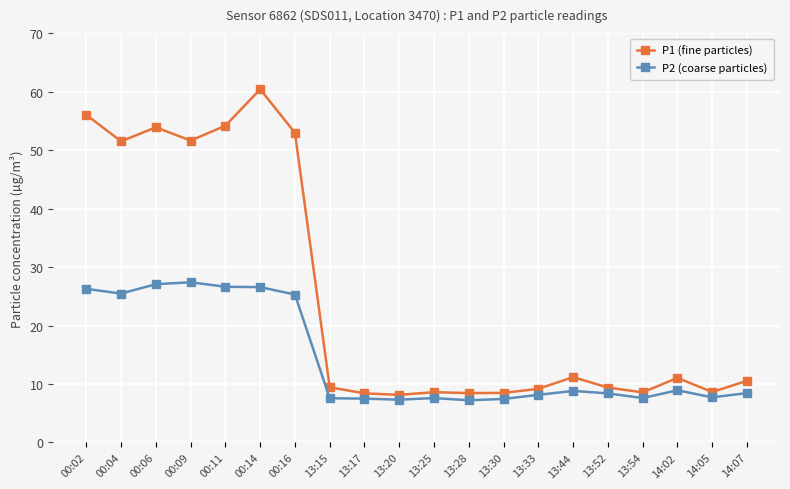

How many categories are shown in the chart?

20